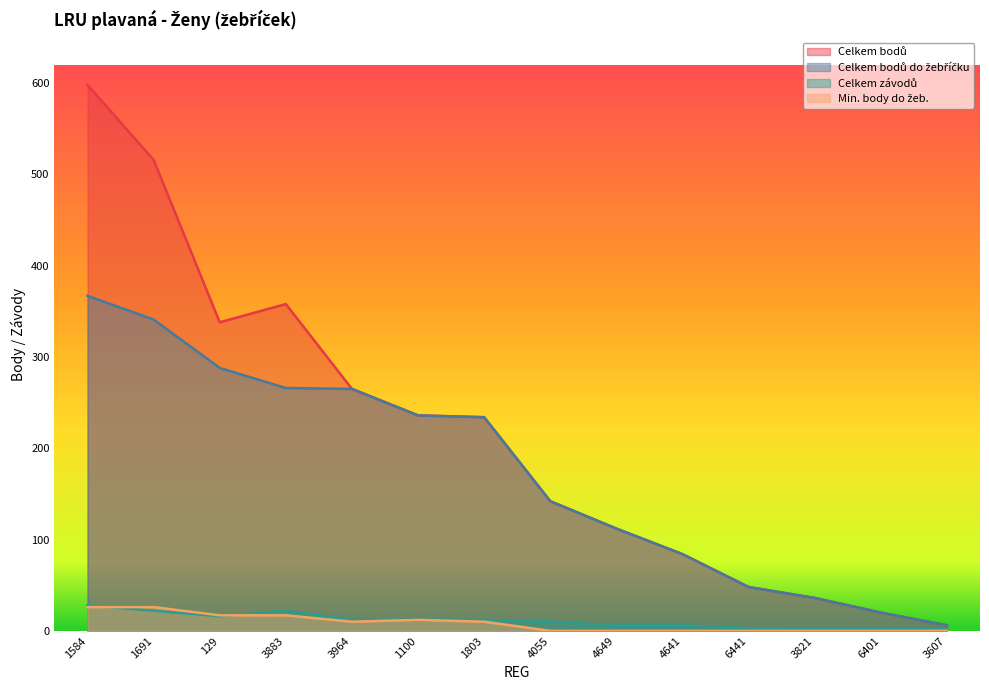

At which category does the chart reach its minimum across all series?

4055